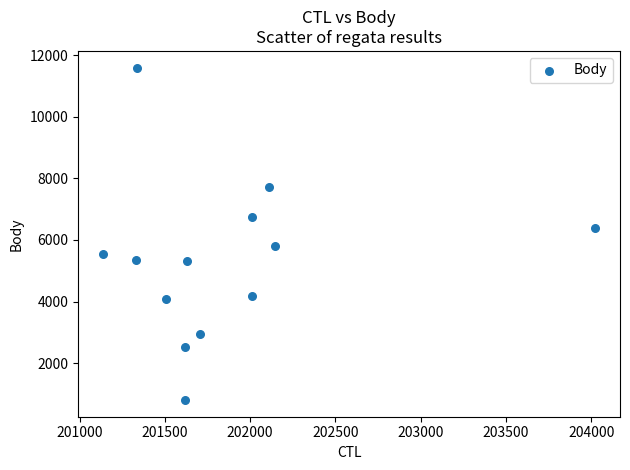

What is the range of X values (max minus min)?

2889